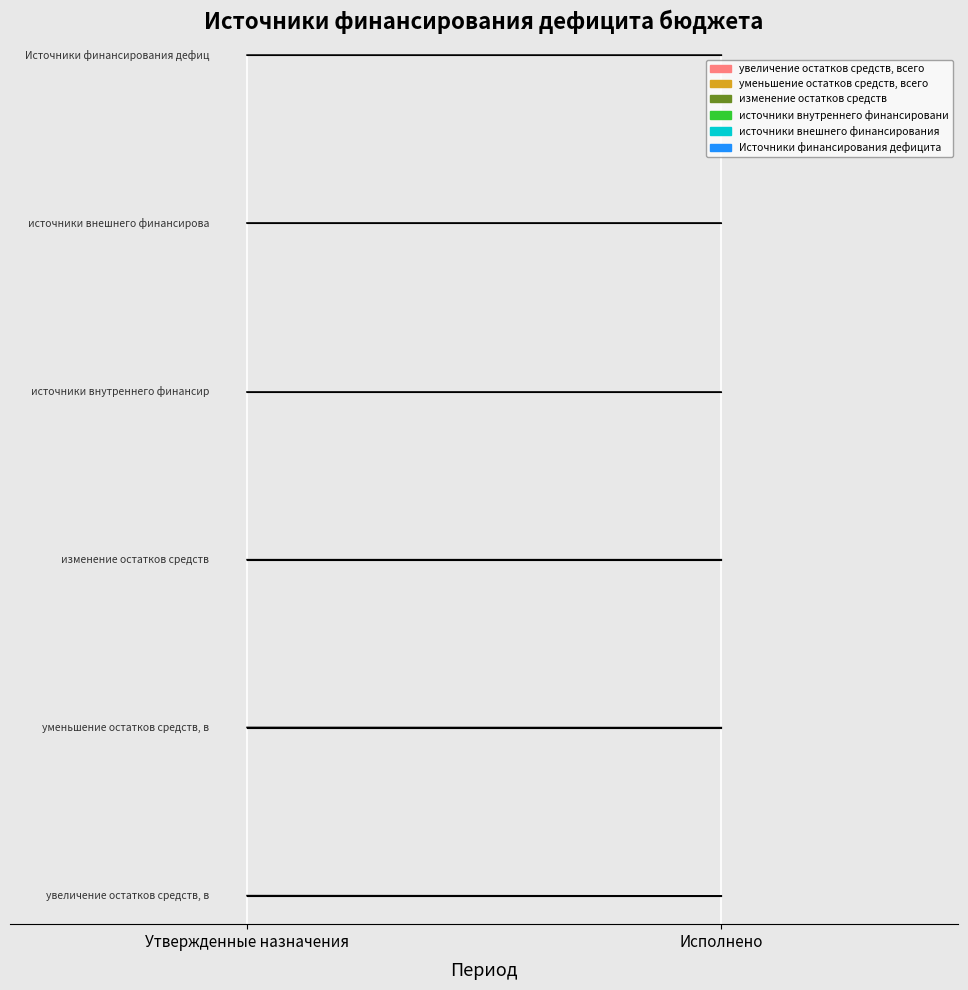

What are all the series names shown in the legend?

увеличение остатков средств, всего, уменьшение остатков средств, всего, изменение остатков средств, источники внутреннего финансирования, источники внешнего финансирования, Источники финансирования дефицита